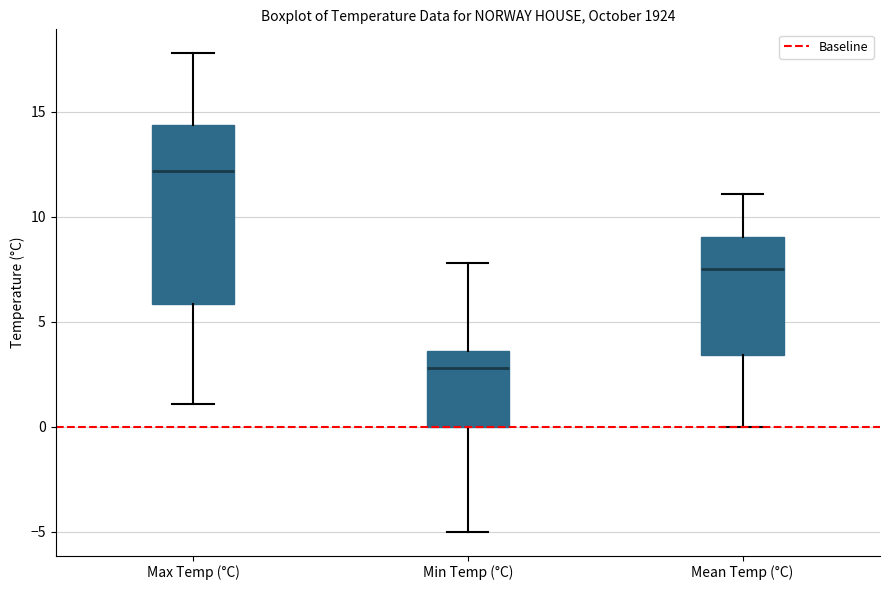

Comparing the boxes themselves (not the whiskers), which one is the tallest?

Max Temp (°C)